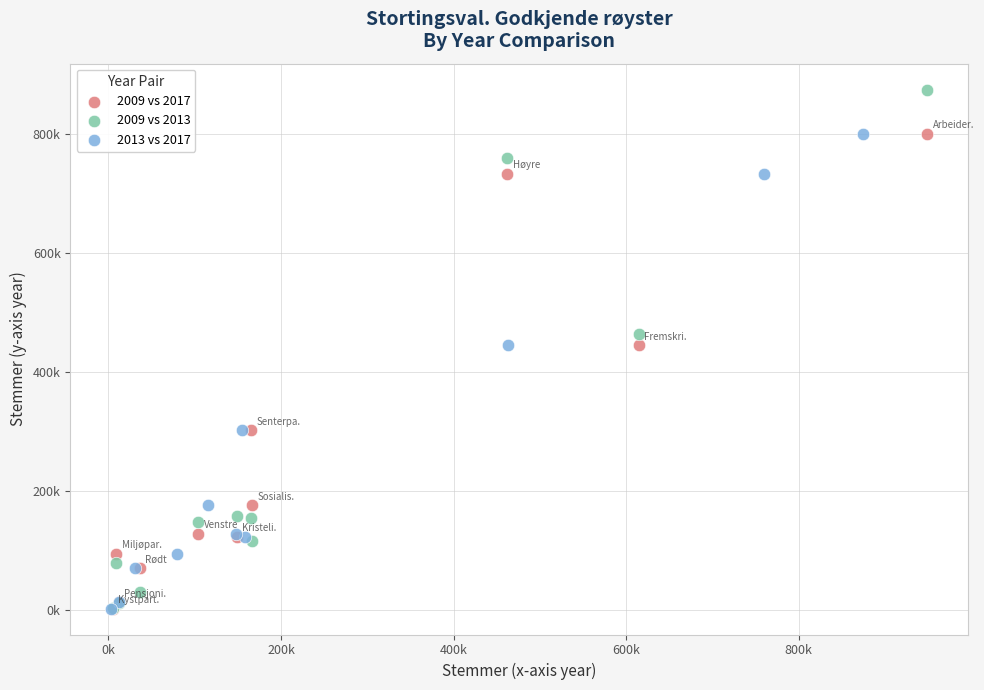

What are all the series names shown in the legend?

2009 vs 2017, 2009 vs 2013, 2013 vs 2017